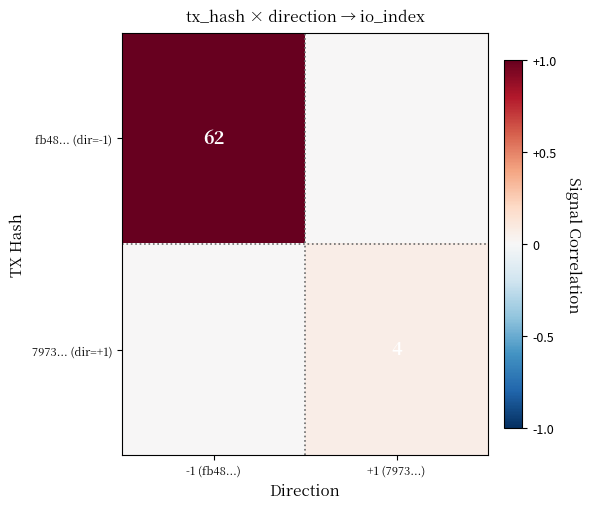

The value of fb48... (dir=-1) at -1 (fb48...) is 27. True or false?

False